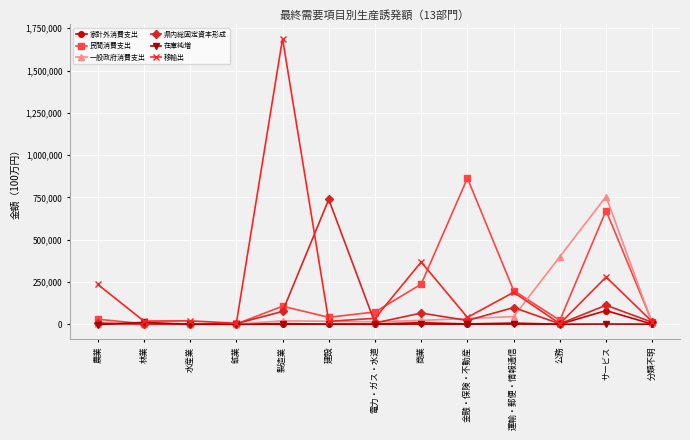

Is this an area chart (filled region under the line)?

No